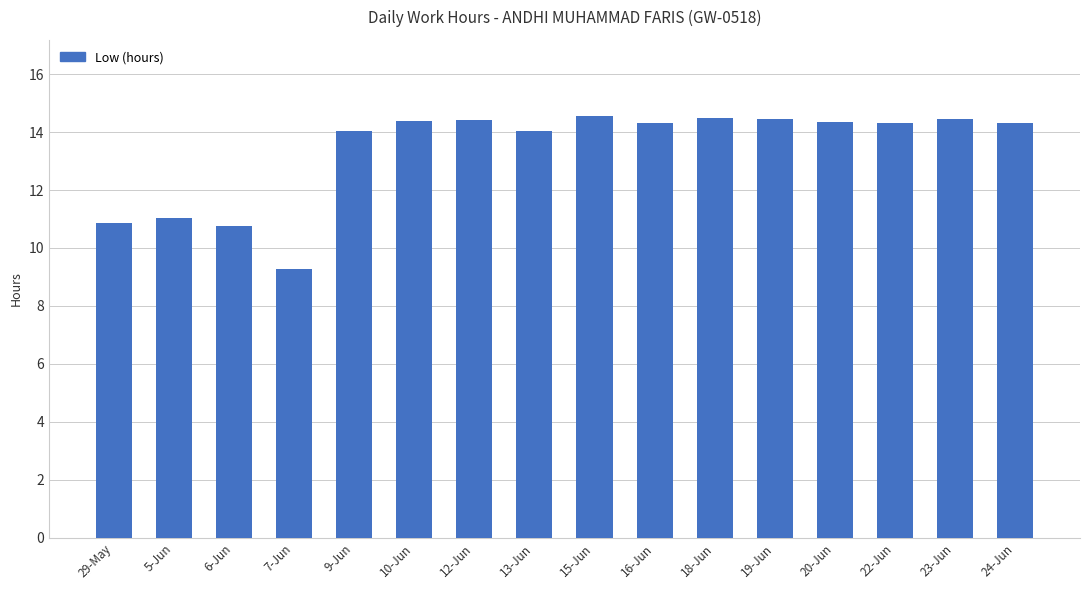

Does the chart contain any negative values?

No